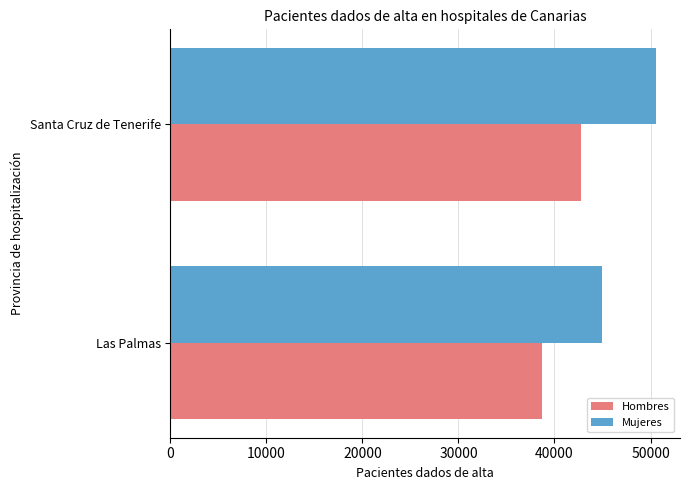

Which category has the highest value in the Hombres series?

Santa Cruz de Tenerife